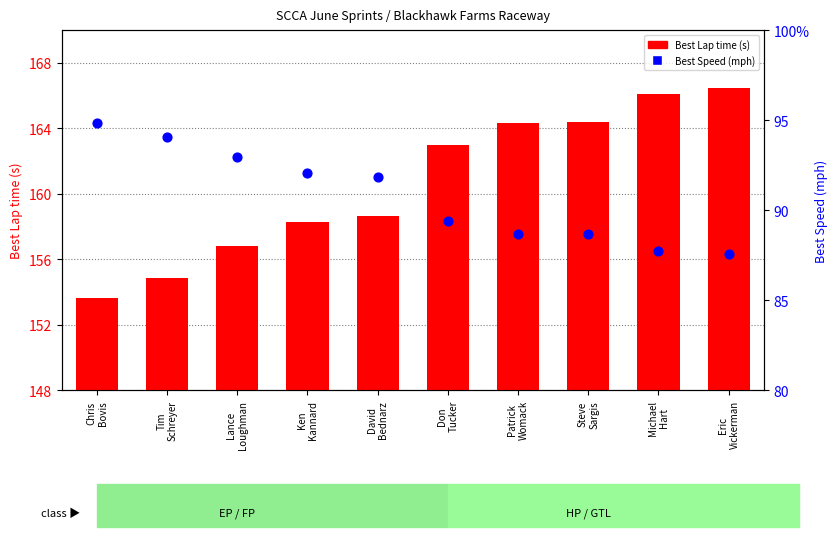

Which series has the largest total across all categories?

Best Lap time